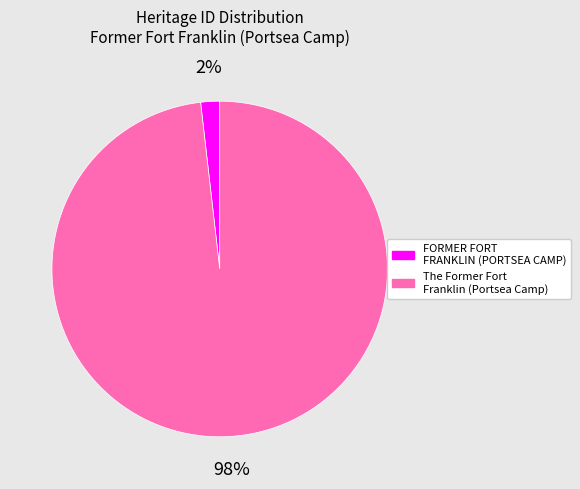

To the nearest percent, what percentage of the pie is FORMER FORT FRANKLIN (PORTSEA CAMP)?

2%